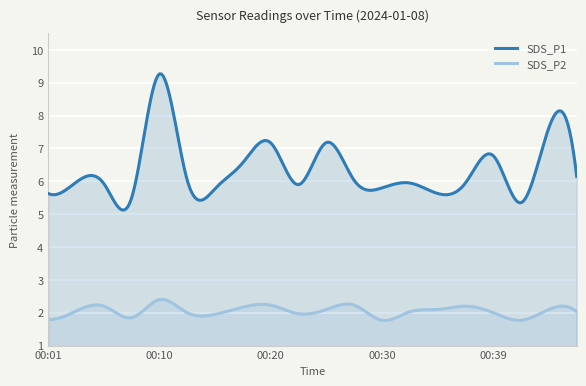

Which series has the widest spread of values?

SDS_P1